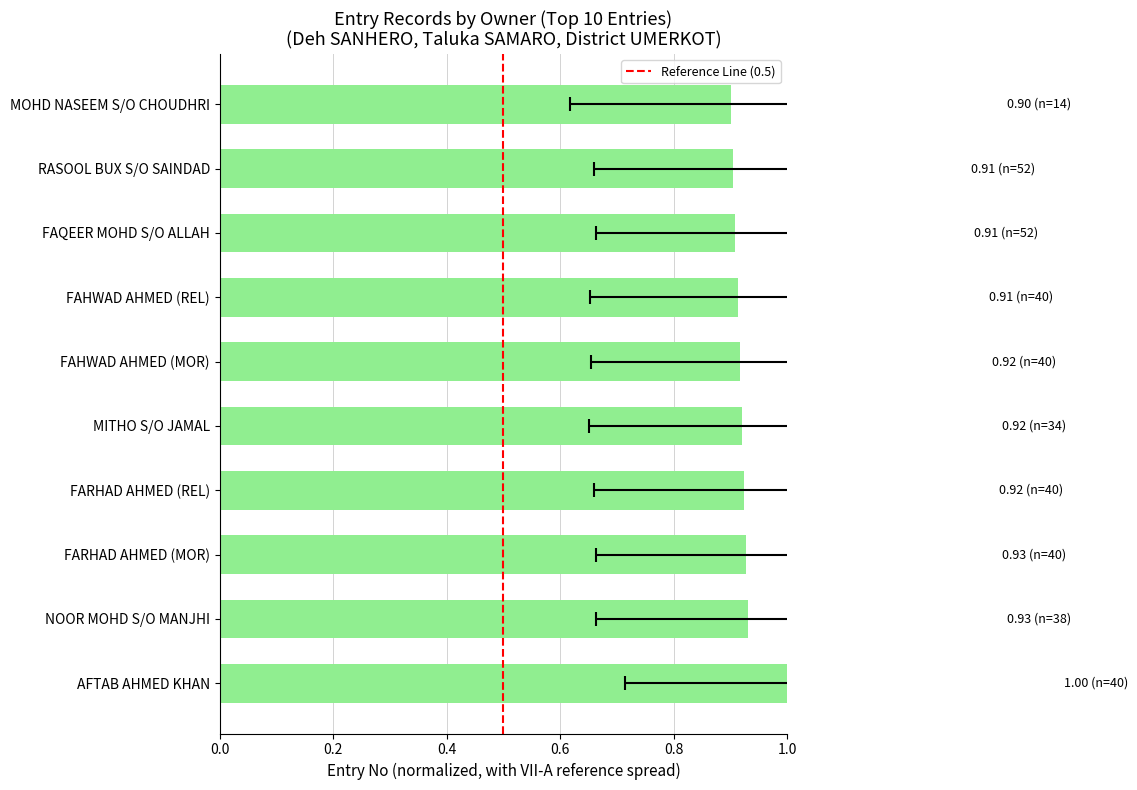

Reading left to right, list all the values displayed in this chart.

1.0	0.9	0.9	0.9	0.9	0.9	0.9	0.9	0.9	0.9